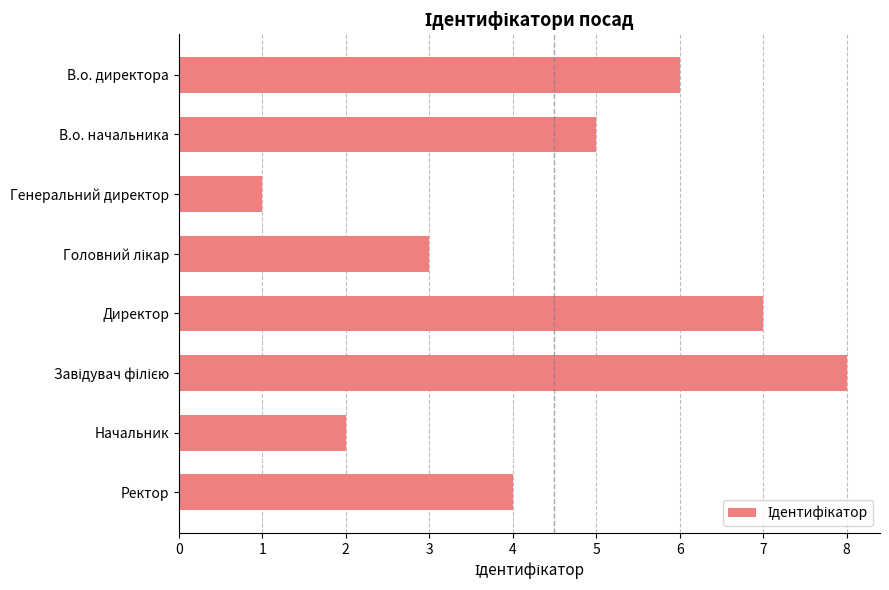

What is the difference between the second highest and minimum values?

6